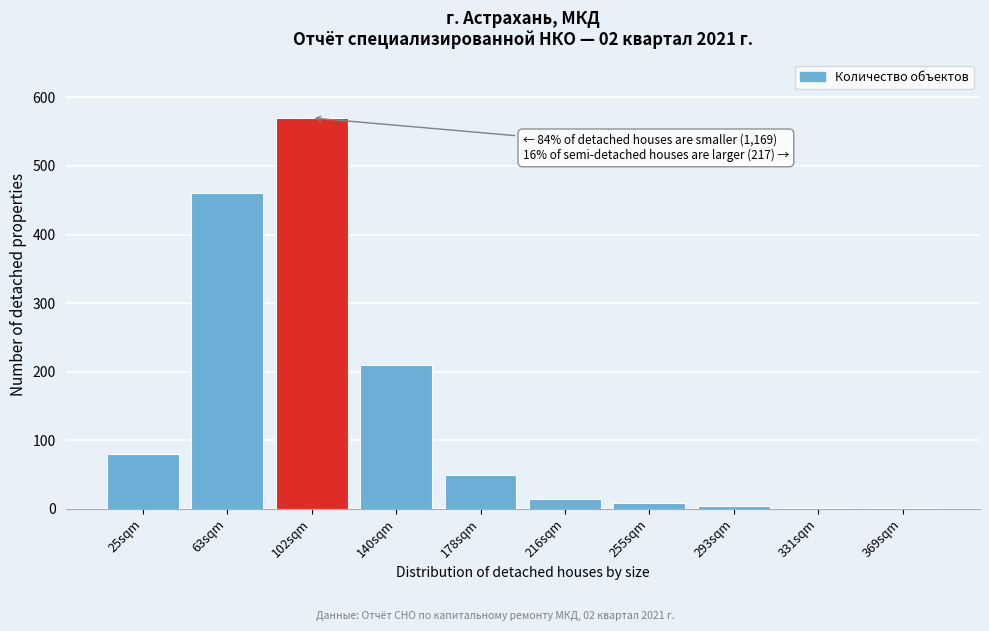

The chart shows a value of 2 at 331sqm. True or false?

True